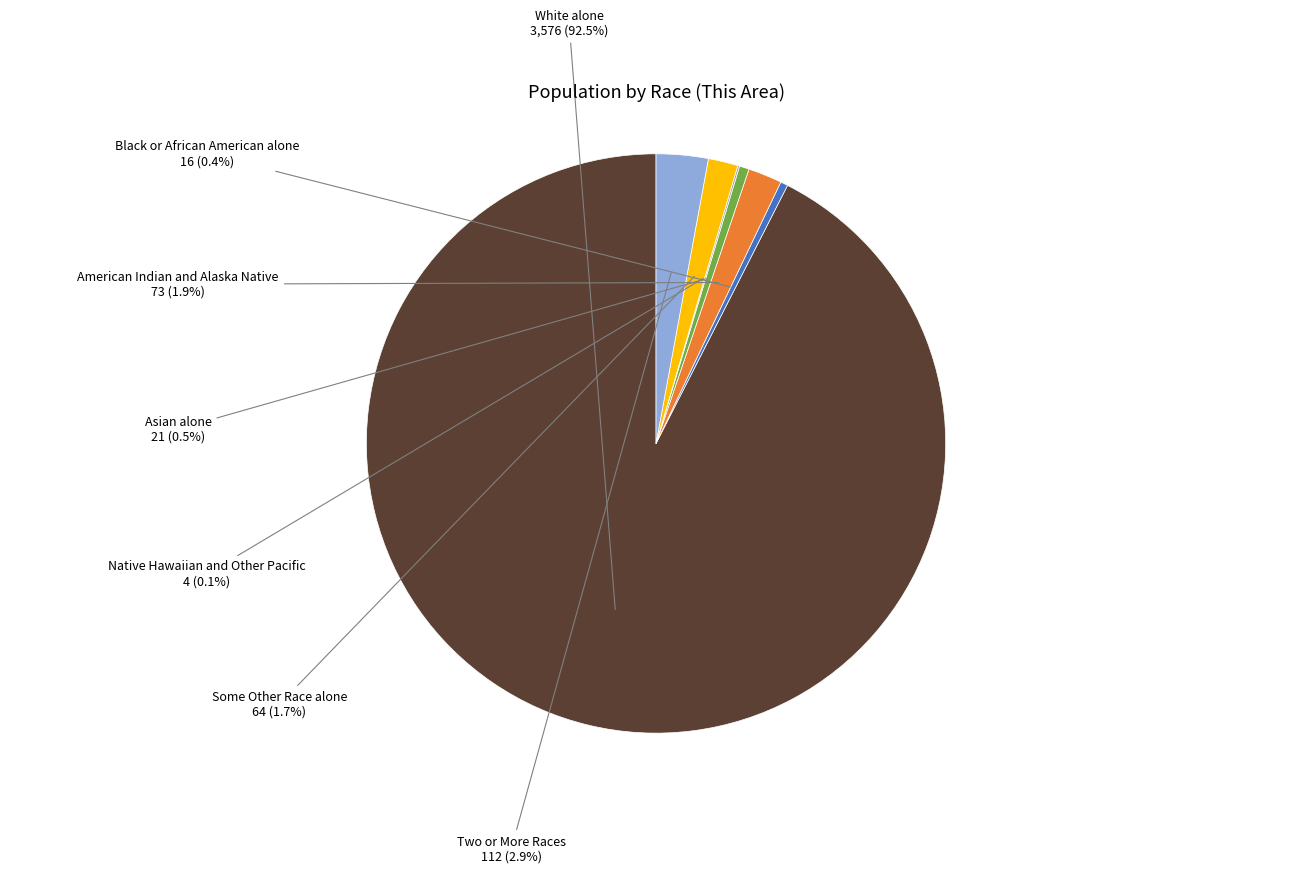

Which slice is the largest?

White alone